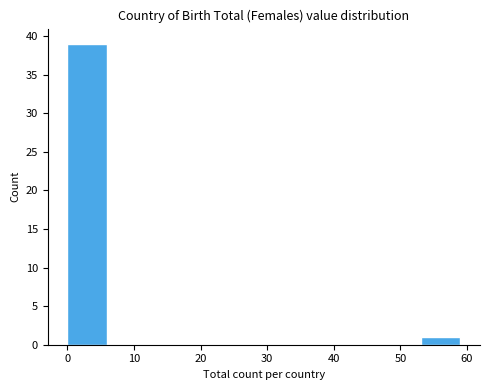

Which range on the x-axis has the tallest bar?

0.0 to 5.9